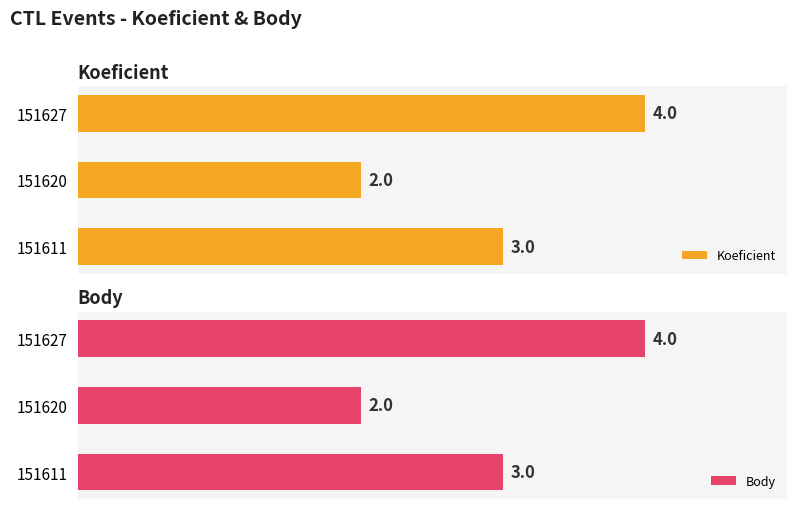

Which series has the largest range (max minus min)?

Koeficient